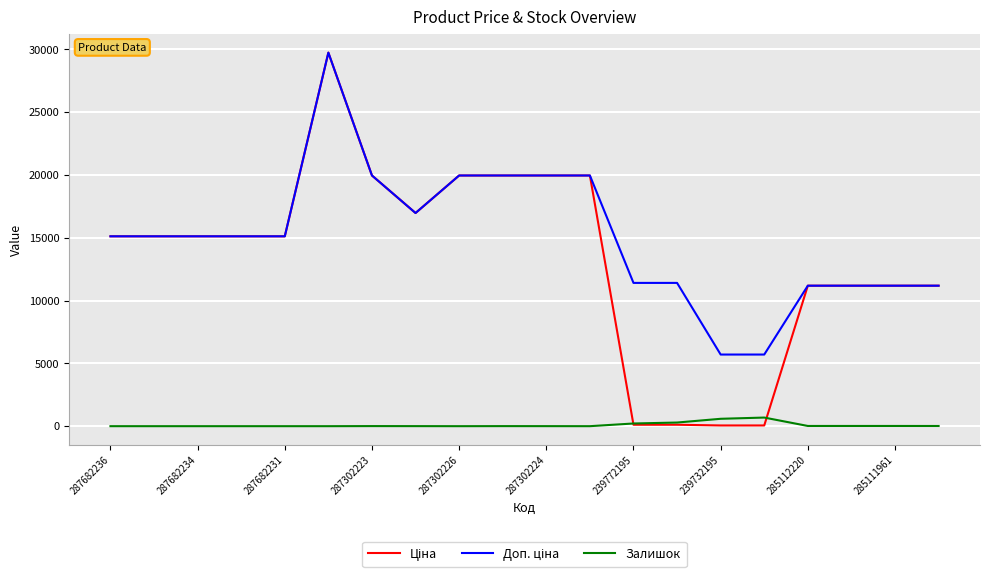

Which series has the widest spread of values?

Ціна